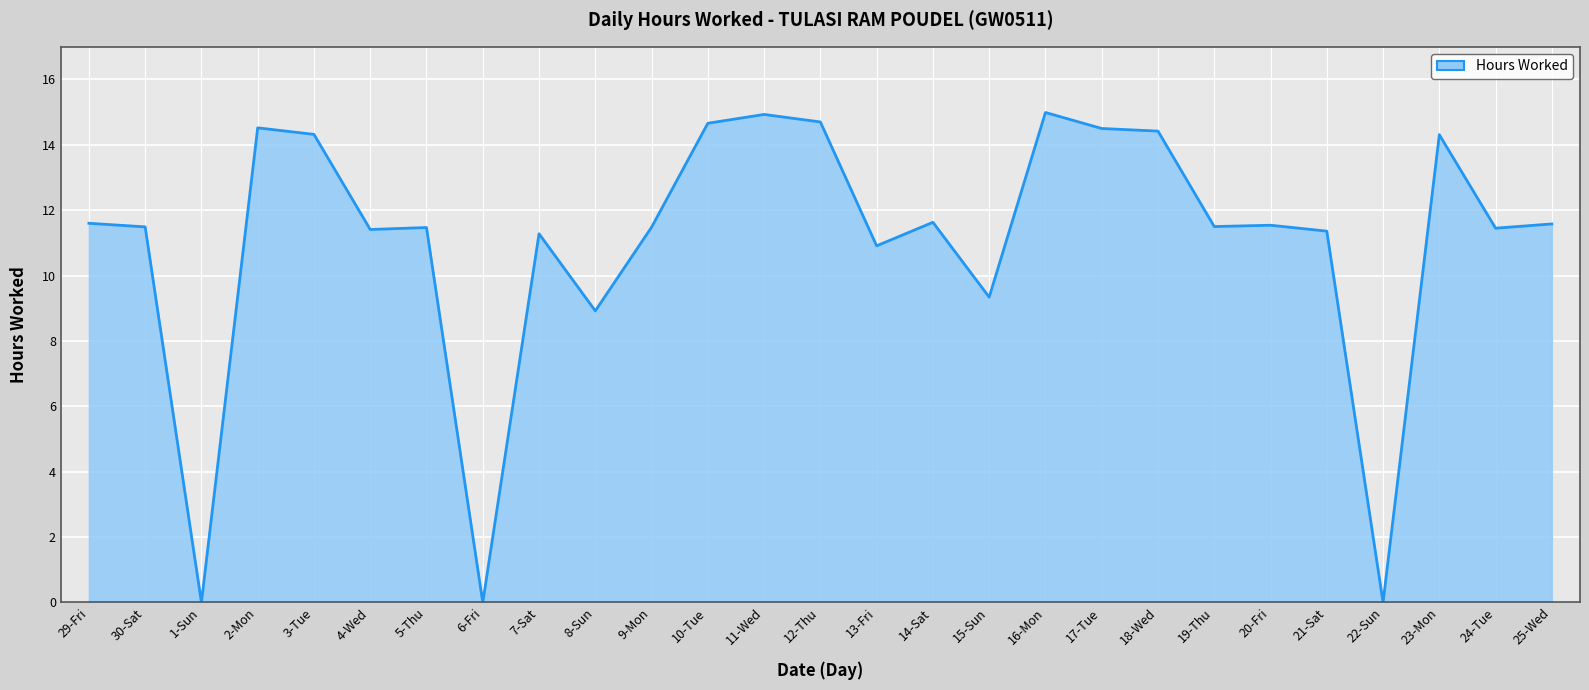

What is the greatest value displayed?

15.0